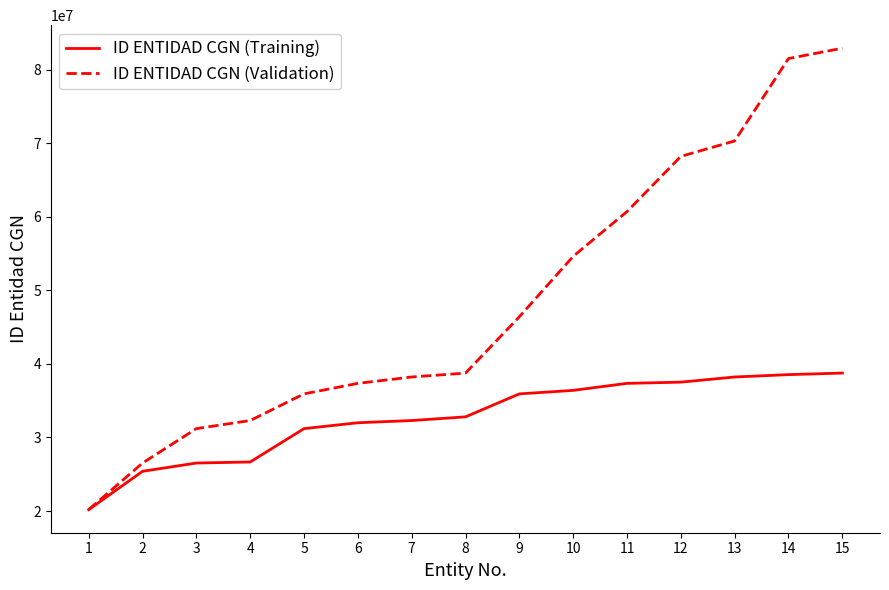

Which series has the largest total across all categories?

ID ENTIDAD CGN (Validation)